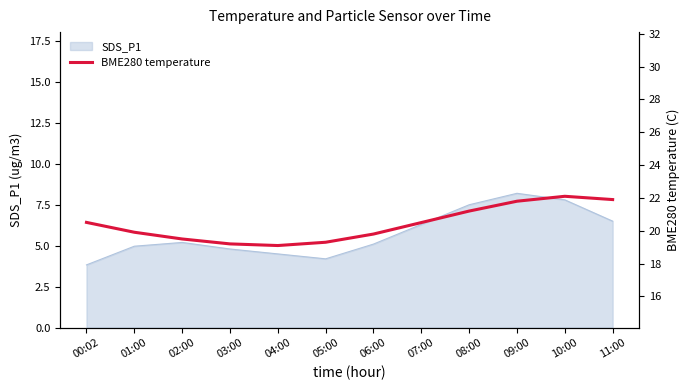

What is the smallest value displayed?

19.1